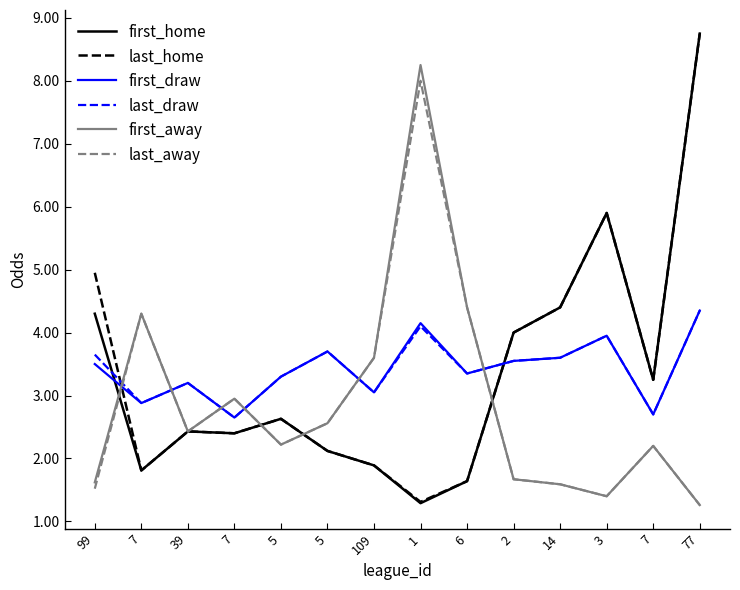

Between 2 and 7, which series saw the biggest shift?

first_draw